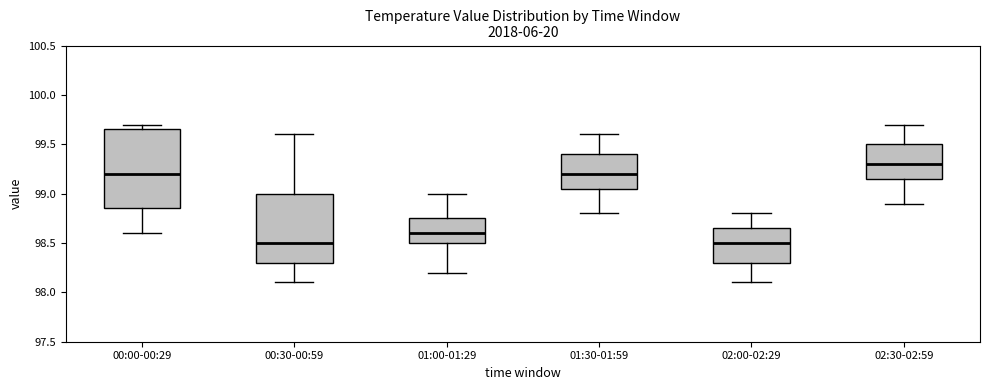

Reading left to right, read every box against the y-axis: the position of its median line, the range the box covers, and the ends of its whiskers. The values are not printed on the chart, so give them approximately, as read against the axis.

00:00-00:29: median 99.20, box 98.85 to 99.65, whiskers 98.60 to 99.70
00:30-00:59: median 98.50, box 98.30 to 99.00, whiskers 98.10 to 99.60
01:00-01:29: median 98.60, box 98.50 to 98.75, whiskers 98.20 to 99.00
01:30-01:59: median 99.20, box 99.05 to 99.40, whiskers 98.80 to 99.60
02:00-02:29: median 98.50, box 98.30 to 98.65, whiskers 98.10 to 98.80
02:30-02:59: median 99.30, box 99.15 to 99.50, whiskers 98.90 to 99.70